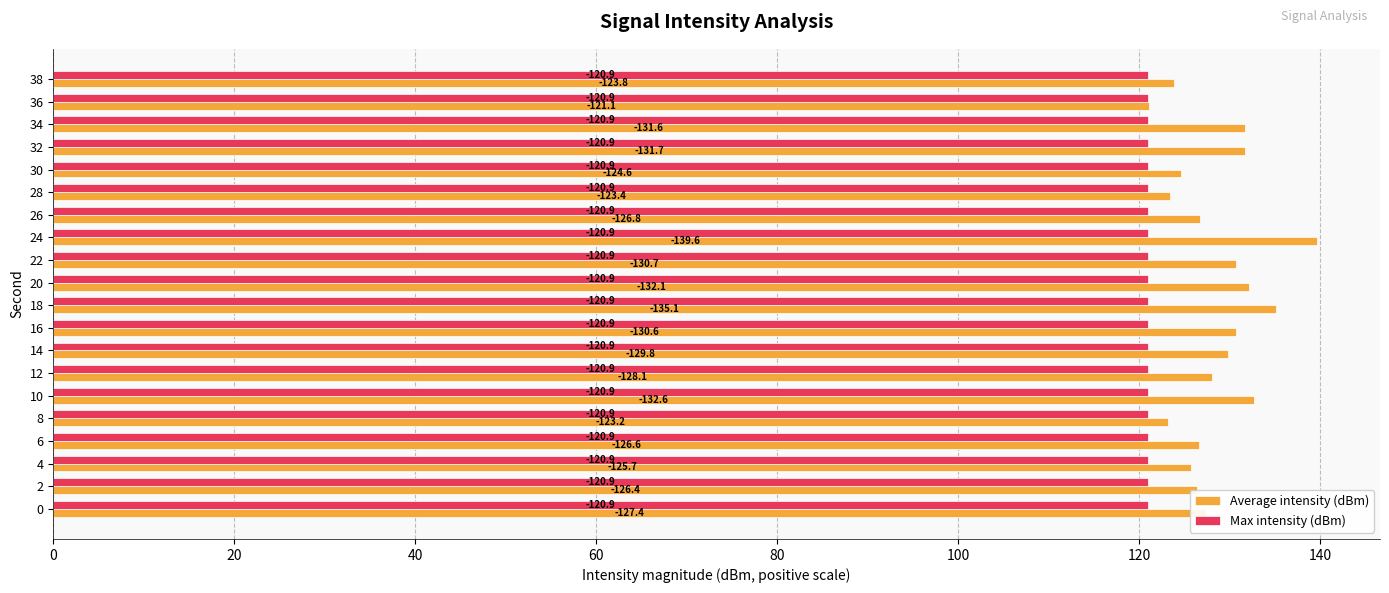

What is the highest value of the Average intensity (dBm) series?

139.6